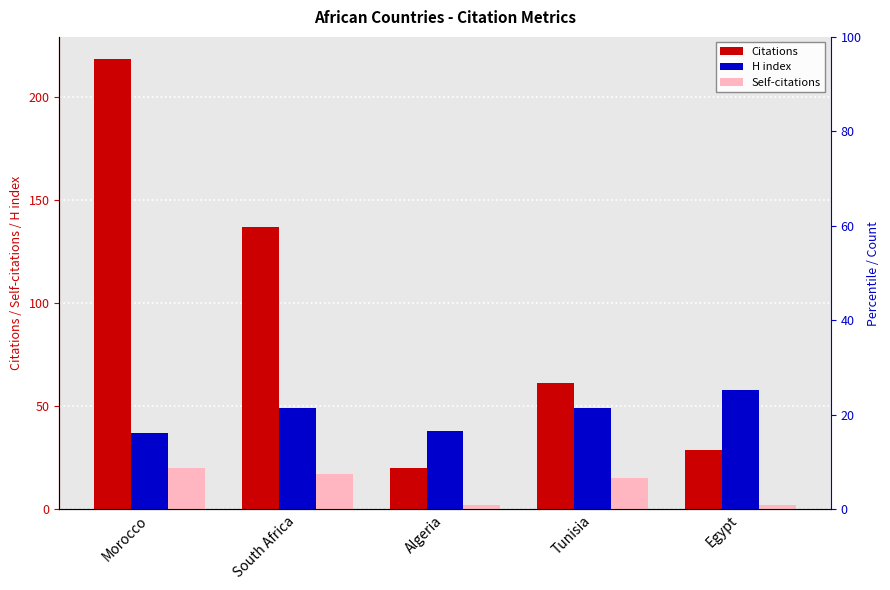

The value of Self-citations at South Africa is 17. True or false?

True